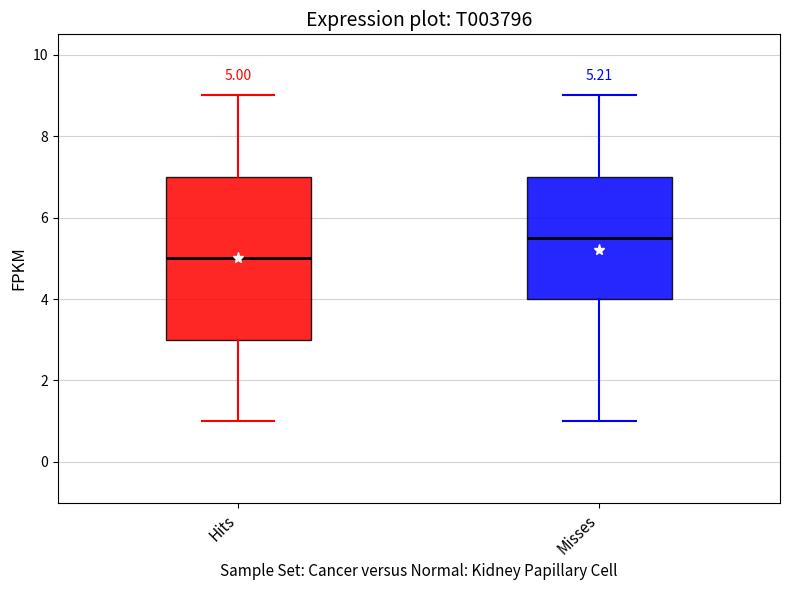

Comparing the boxes themselves (not the whiskers), which one is the tallest?

Hits